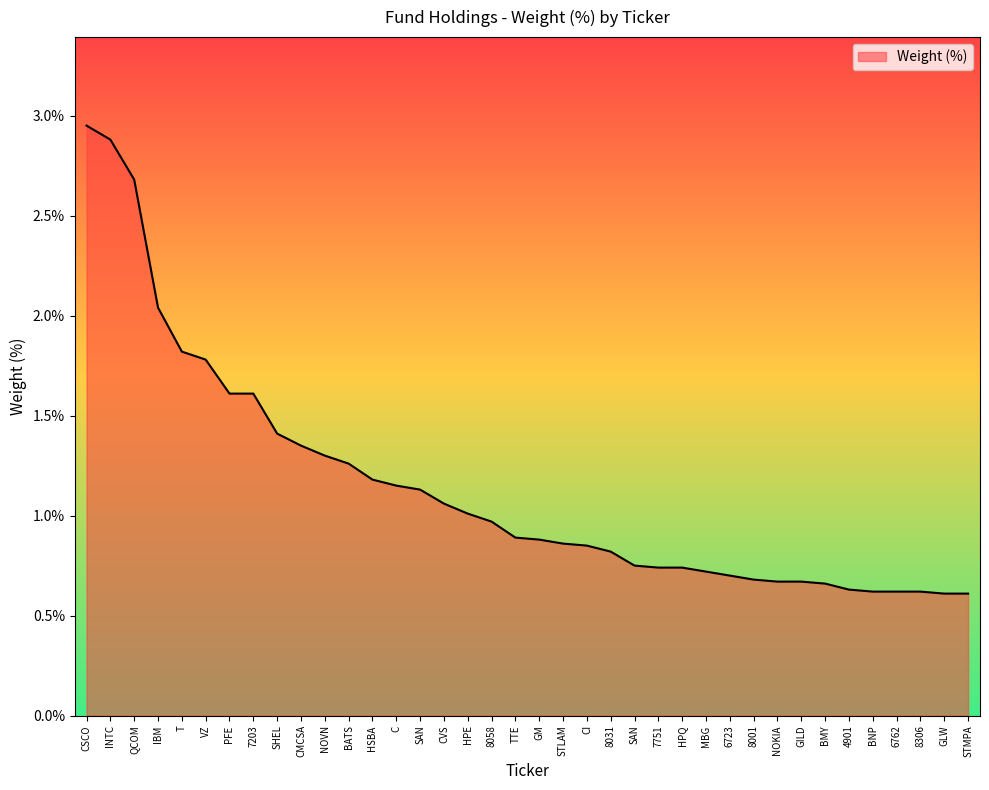

What is the average value?

1.1